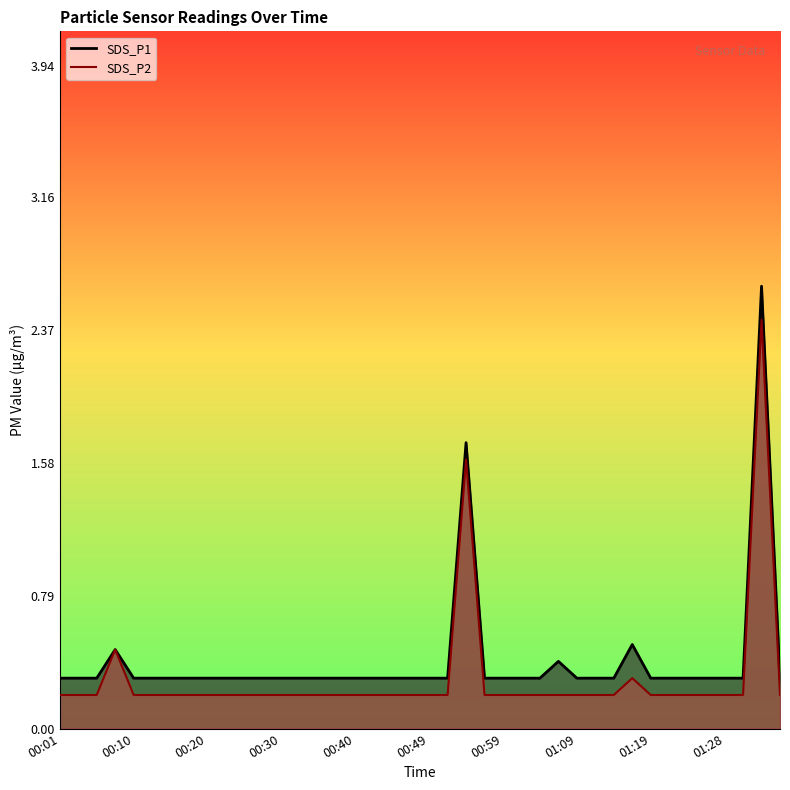

What is the sum of the SDS_P1 values at 00:45 and 01:33?

2.9